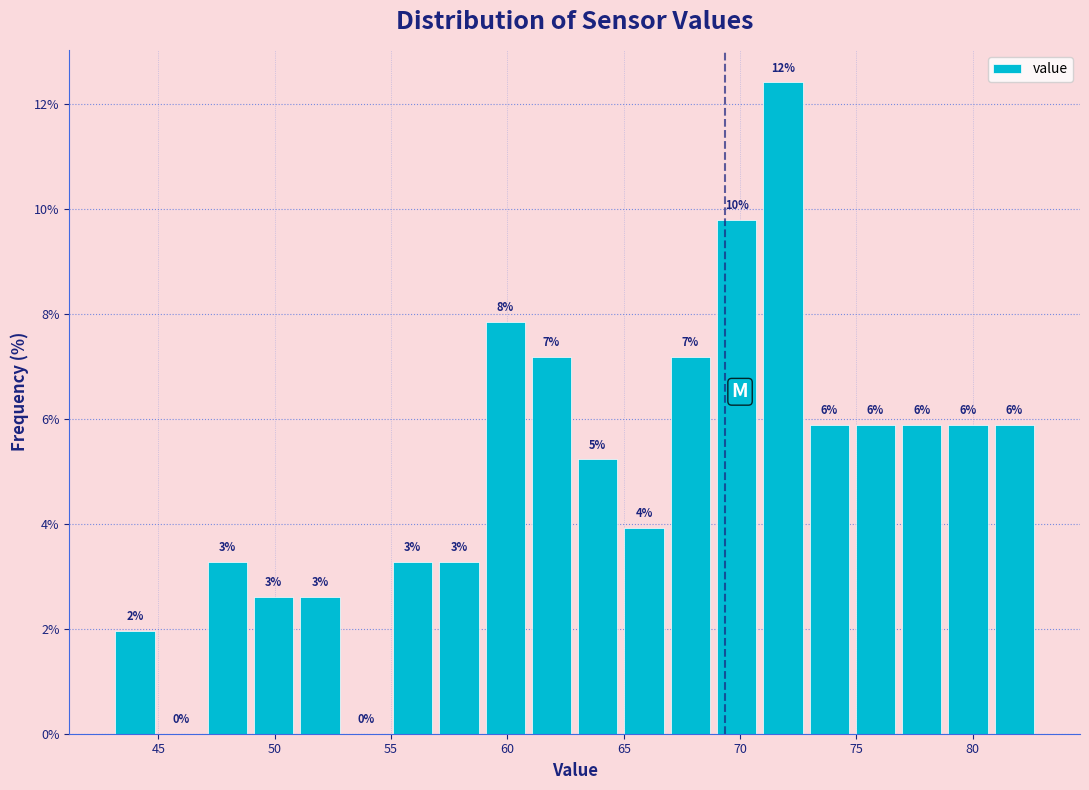

Around what value on the x-axis is the tallest bar? Give the approximate position of its centre, as read against the axis.

72.0